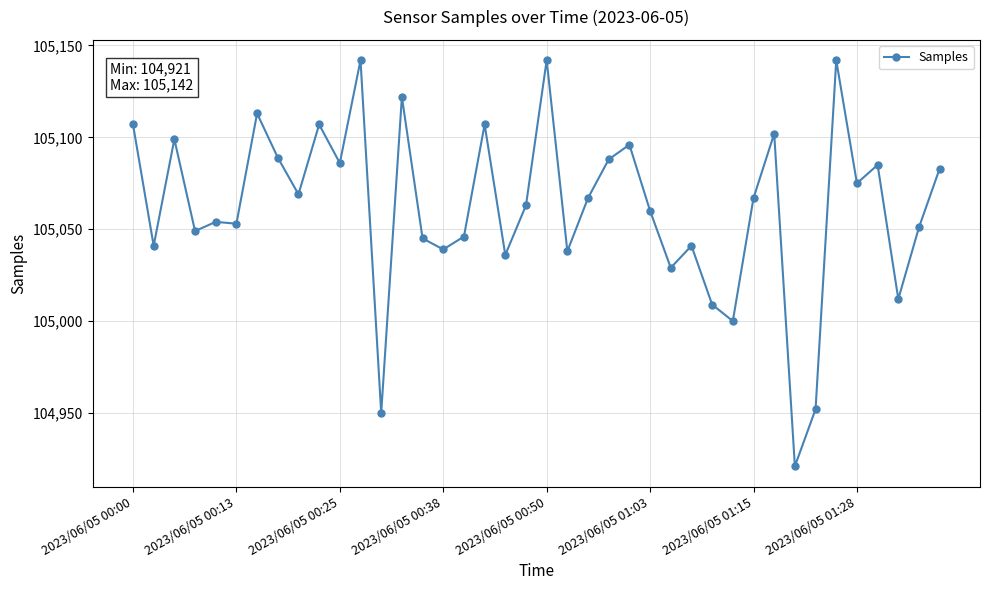

How many lines are shown in the chart?

1